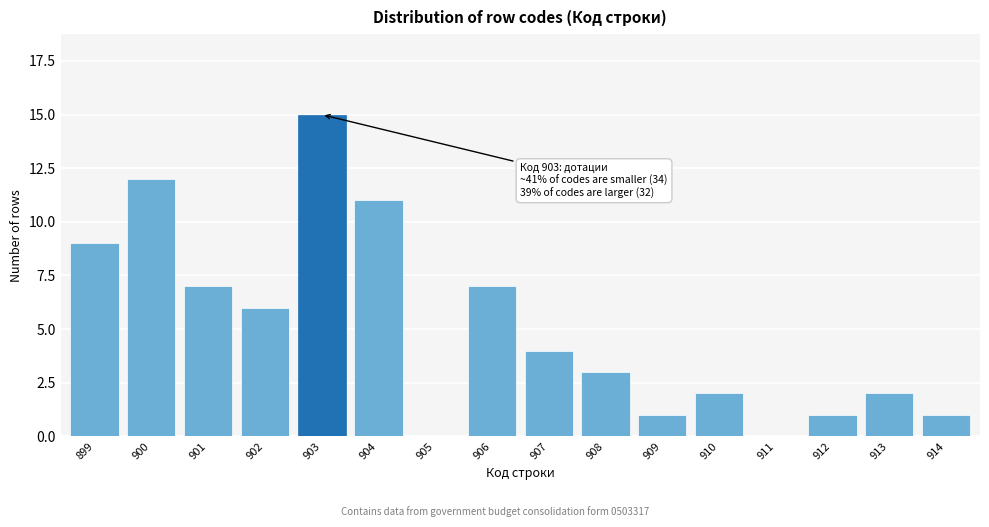

Reading right to left, transcribe all the data shown in this chart.

914=1	913=2	912=1	911=0	910=2	909=1	908=3	907=4	906=7	905=0	904=11	903=15	902=6	901=7	900=12	899=9